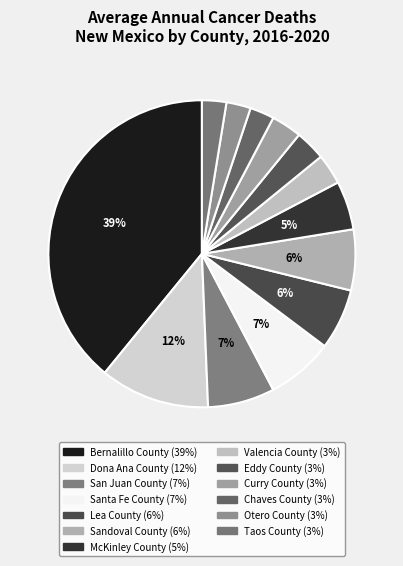

What portion of the pie excludes Dona Ana County?

88.5%